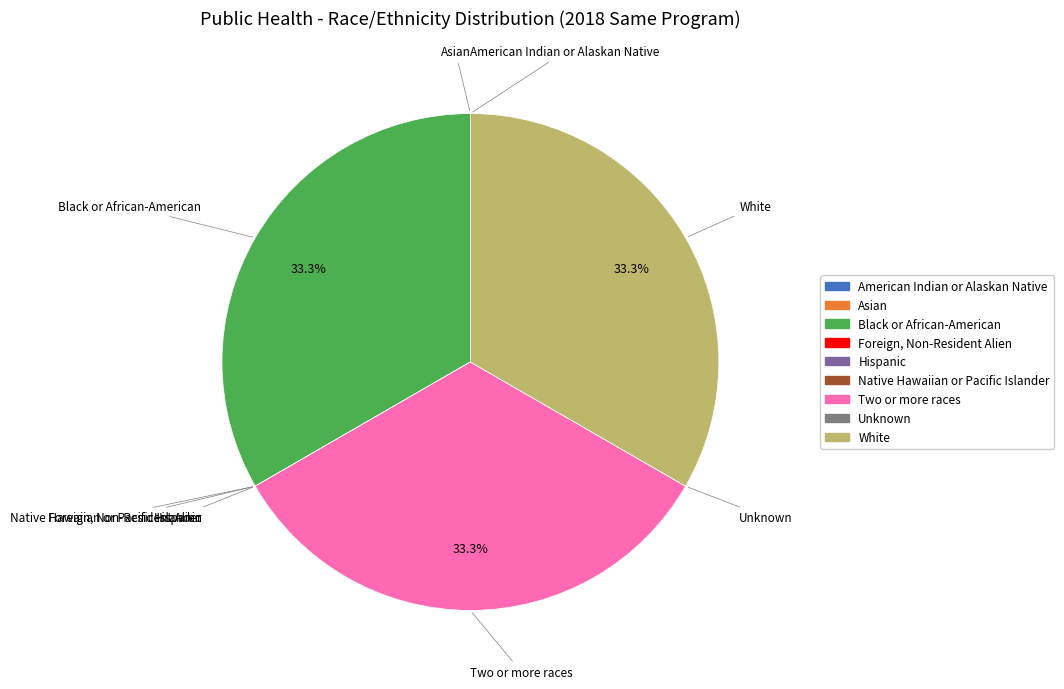

Does any single category account for the majority?

No